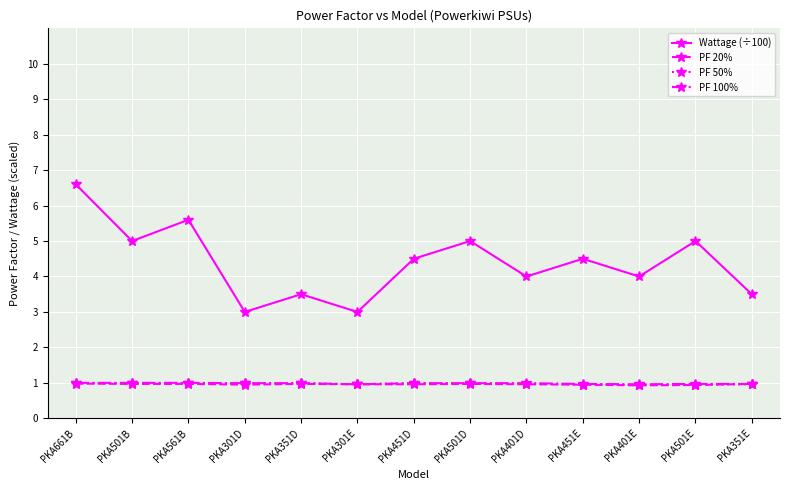

What is the value of the PF 20% point at the 7th from the left?

1.0